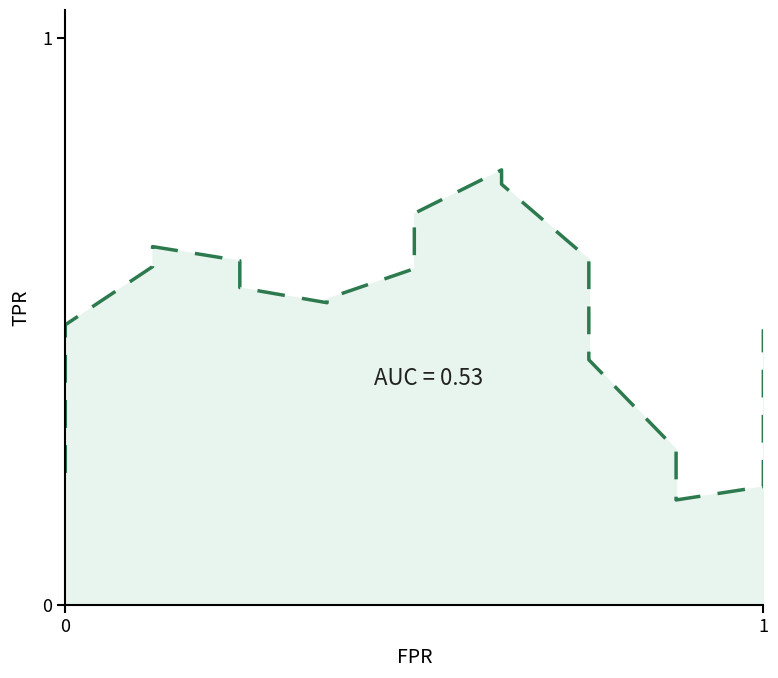

What is the average value?

0.5